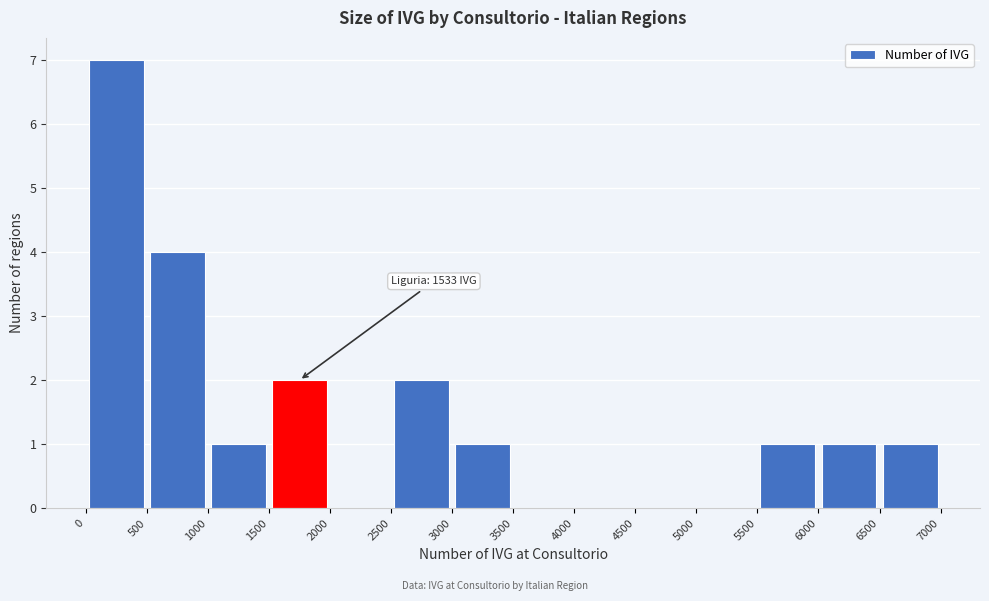

Which range on the x-axis has the tallest bar?

0 to 500